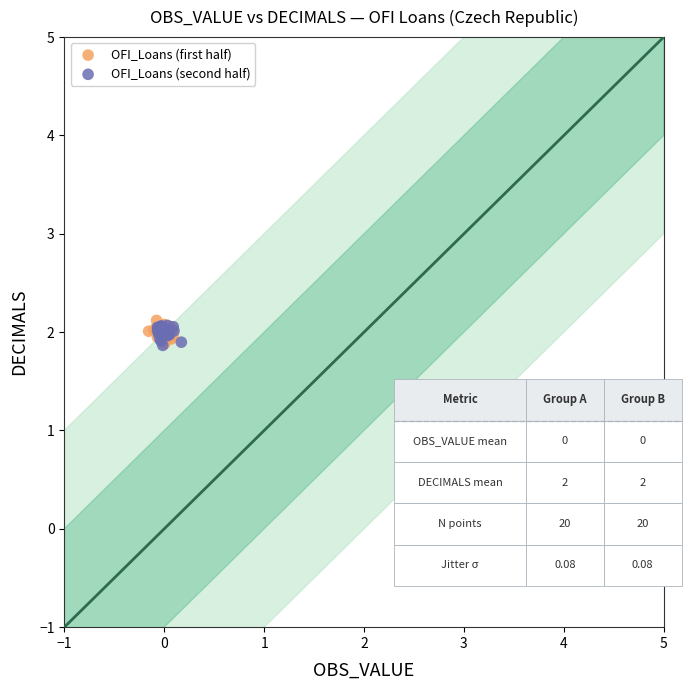

What are all the series names shown in the legend?

OFI_Loans (first half), OFI_Loans (second half)